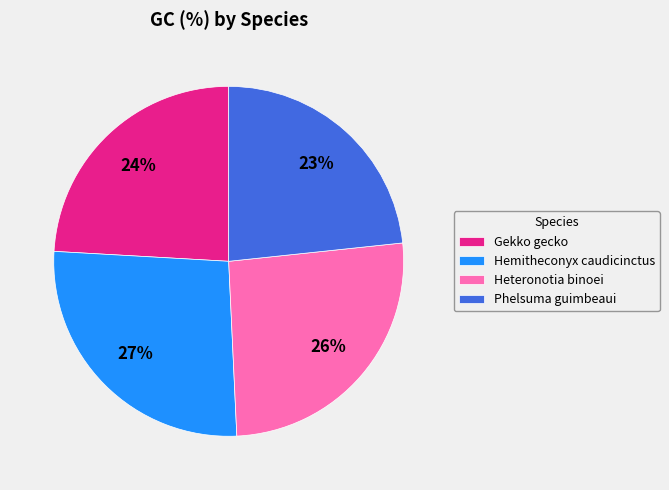

How many slices are in this pie chart?

4